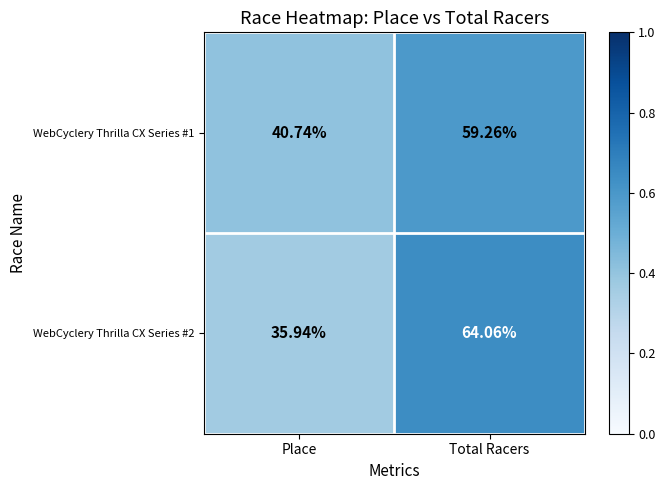

What is the maximum value shown in the chart?

64.1